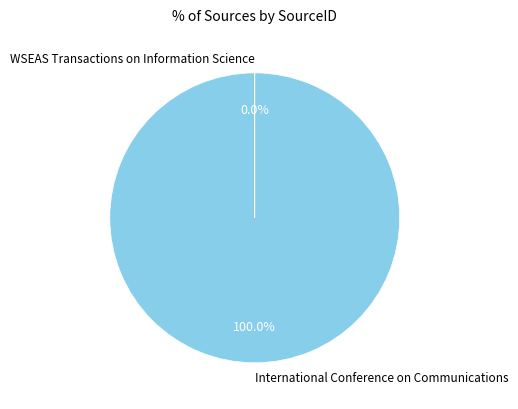

Is there a majority slice in this chart?

Yes